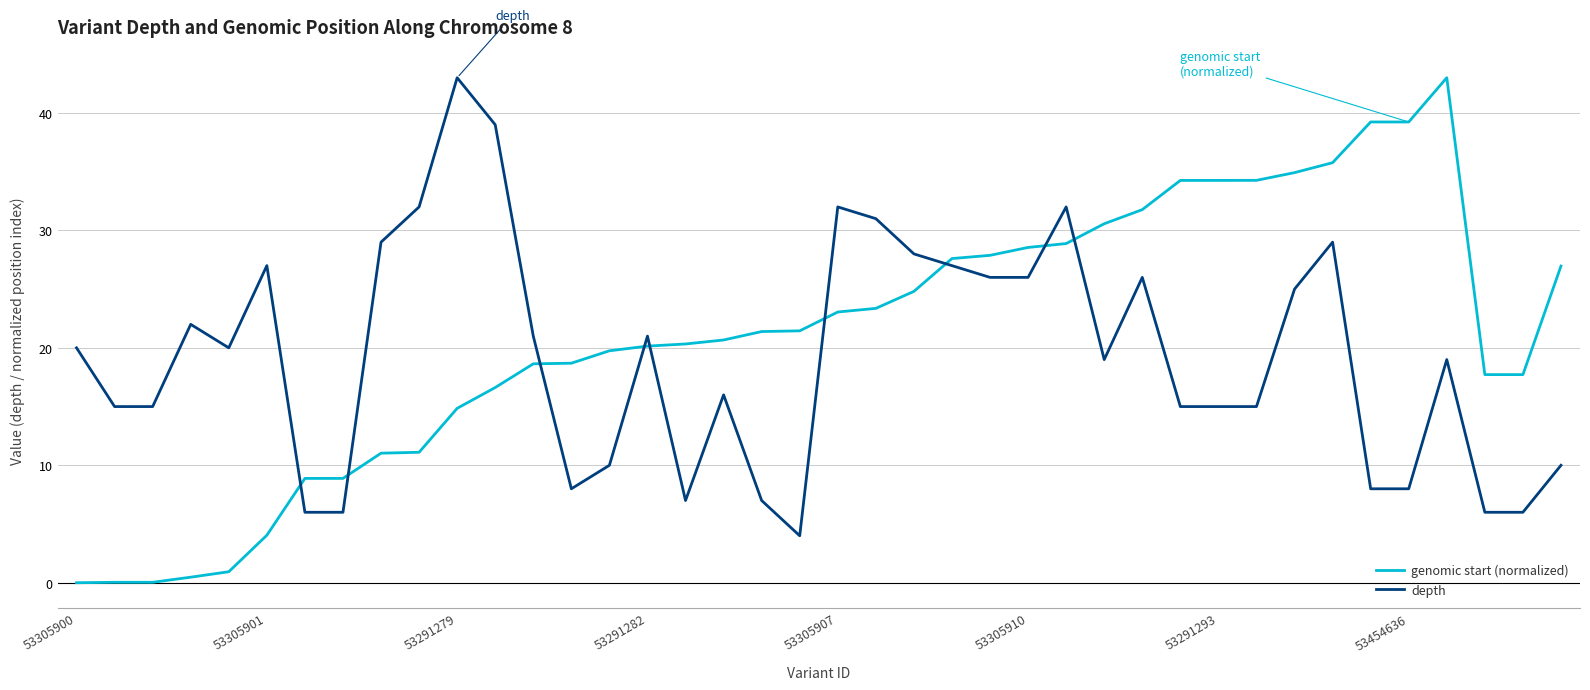

What is the maximum value shown in the chart?

43.0